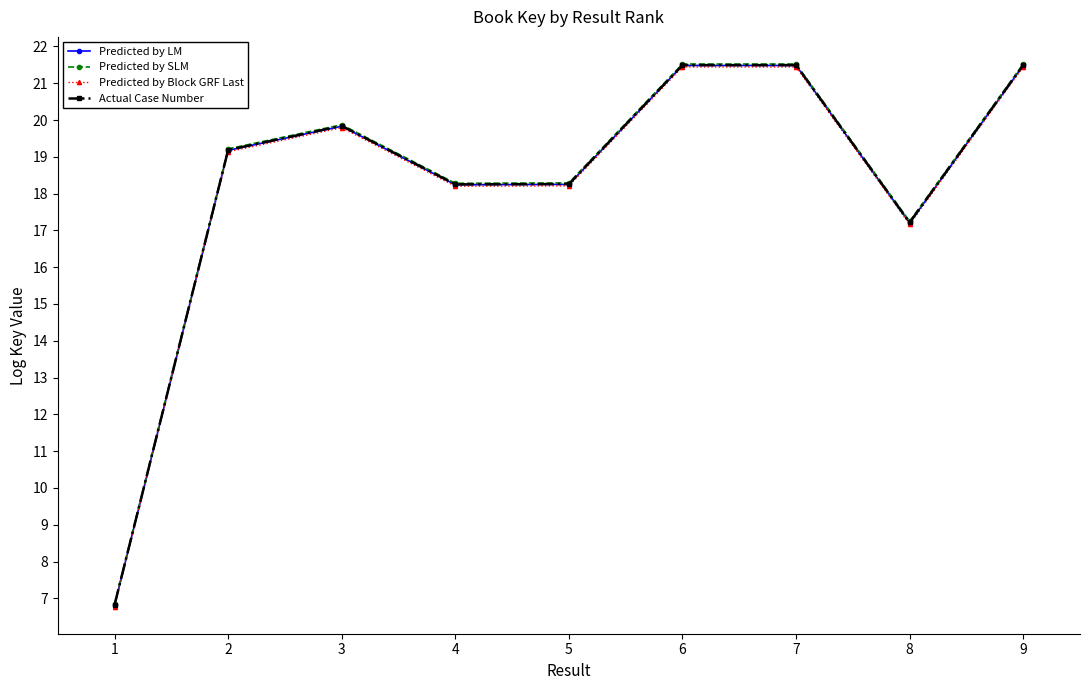

What is the lowest value of the Predicted by SLM series?

6.9